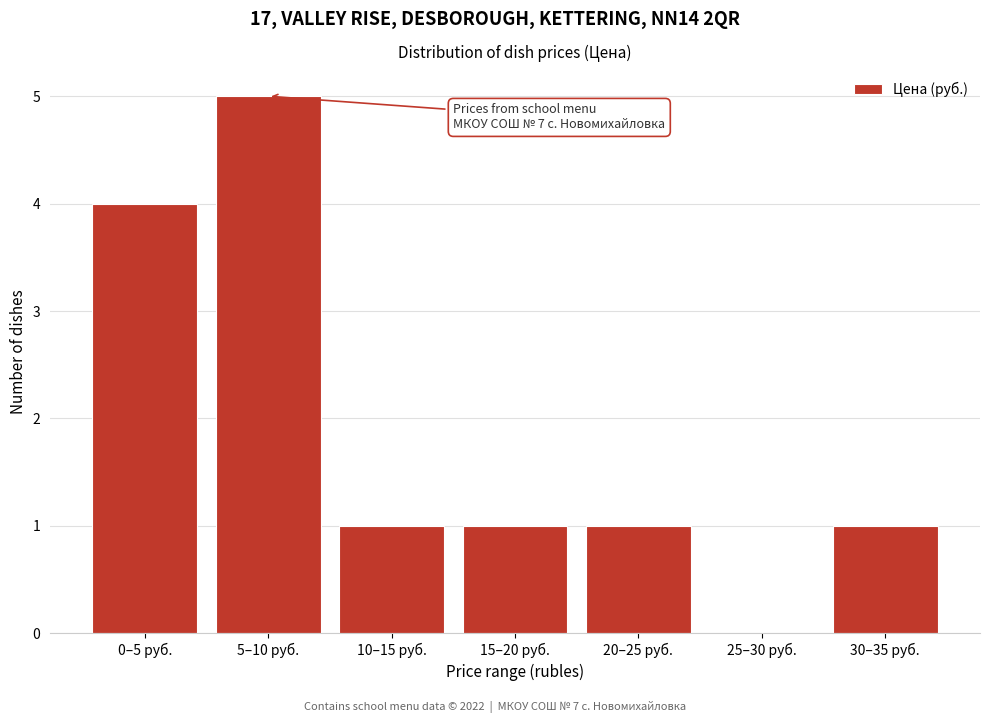

Reading left to right, transcribe all the data shown in this chart.

0–5 руб.=4	5–10 руб.=5	10–15 руб.=1	15–20 руб.=1	20–25 руб.=1	25–30 руб.=0	30–35 руб.=1